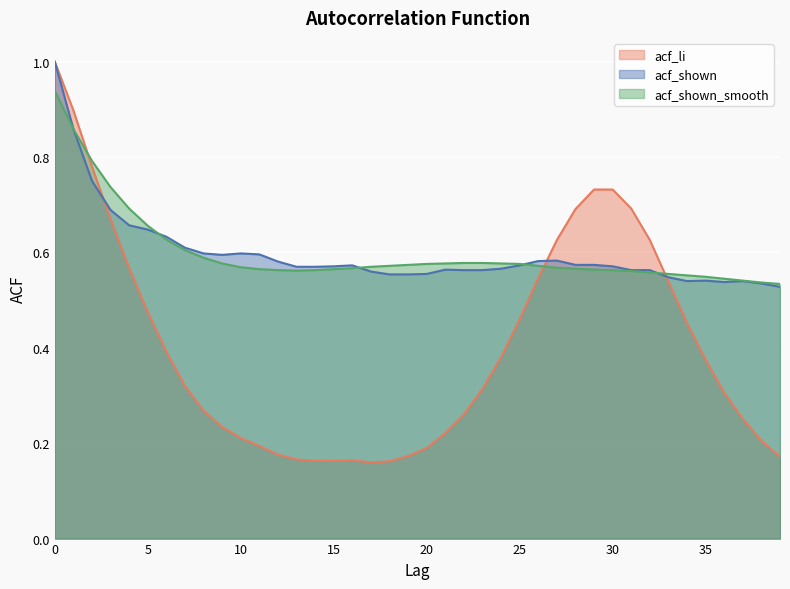

Read the acf_shown value at 5.

0.6